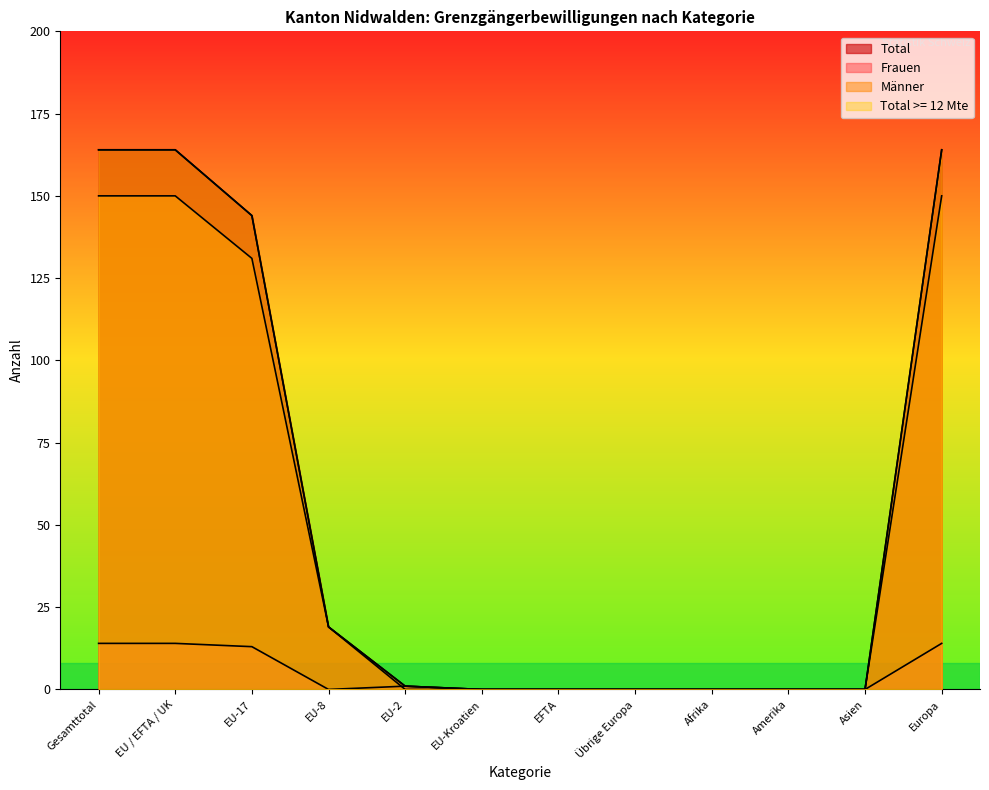

How many lines are shown in the chart?

4